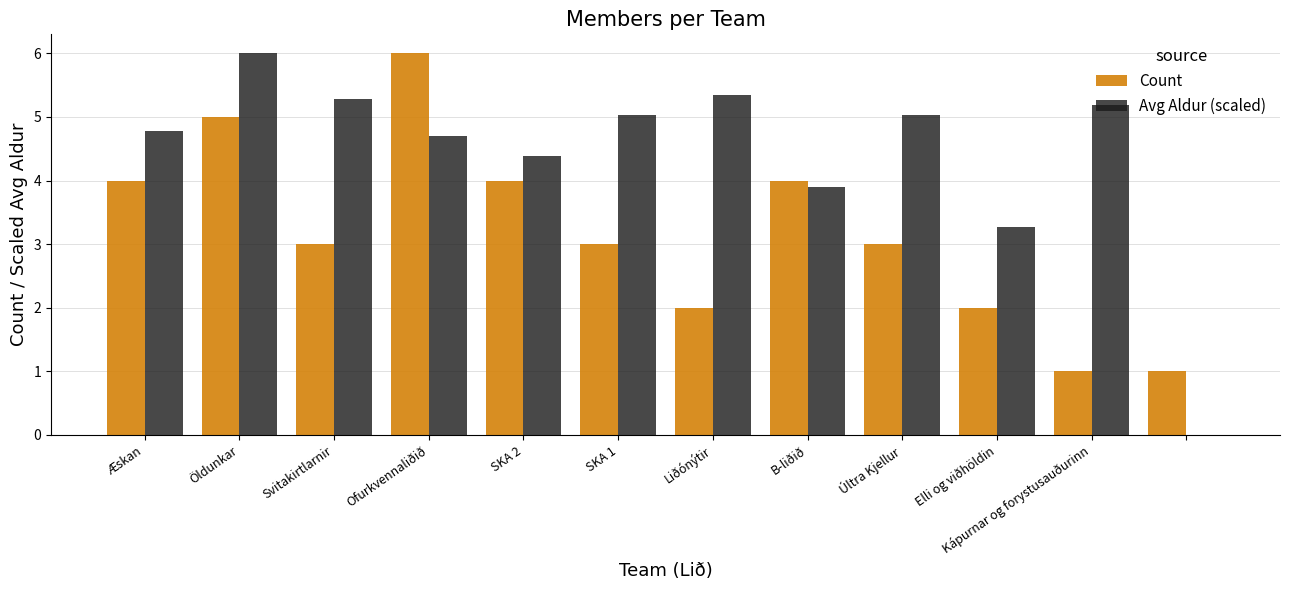

What is the highest value of the Avg Aldur (scaled) series?

6.0